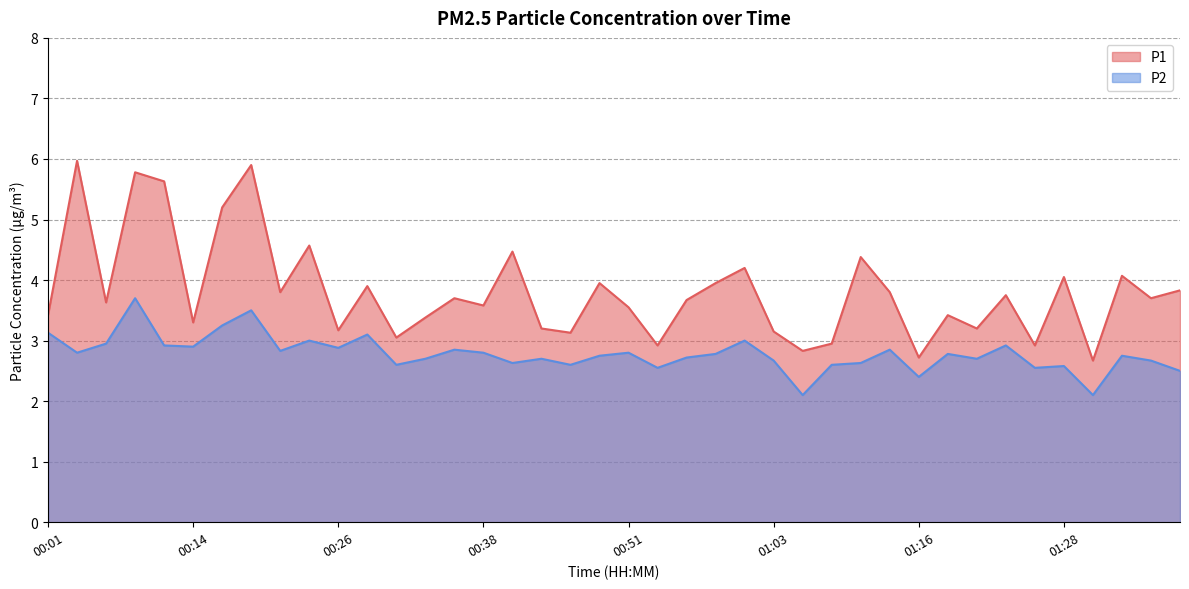

What is the total value across all series at 01:35?

6.4